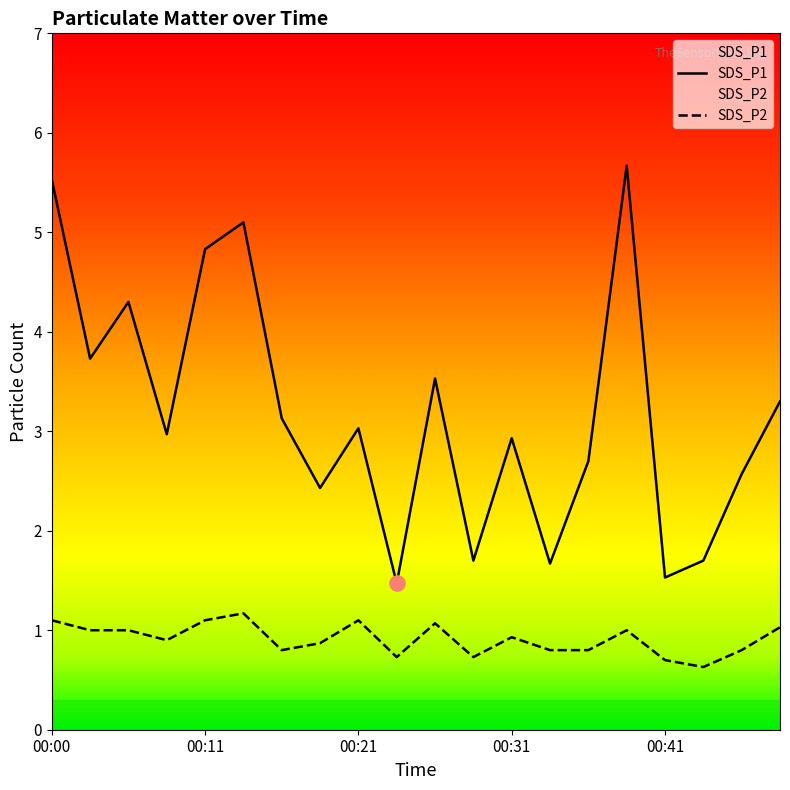

Which series reaches the minimum Y coordinate?

SDS_P2